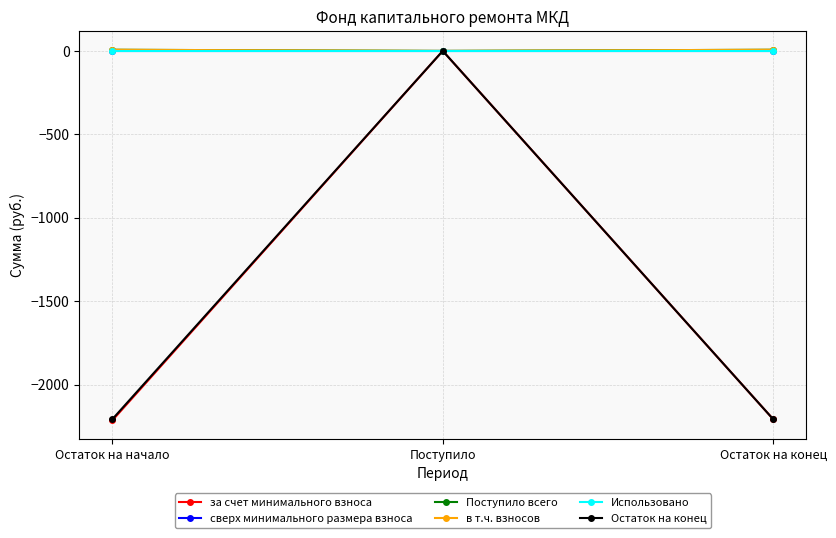

Which category has the highest value across all series?

Остаток на начало